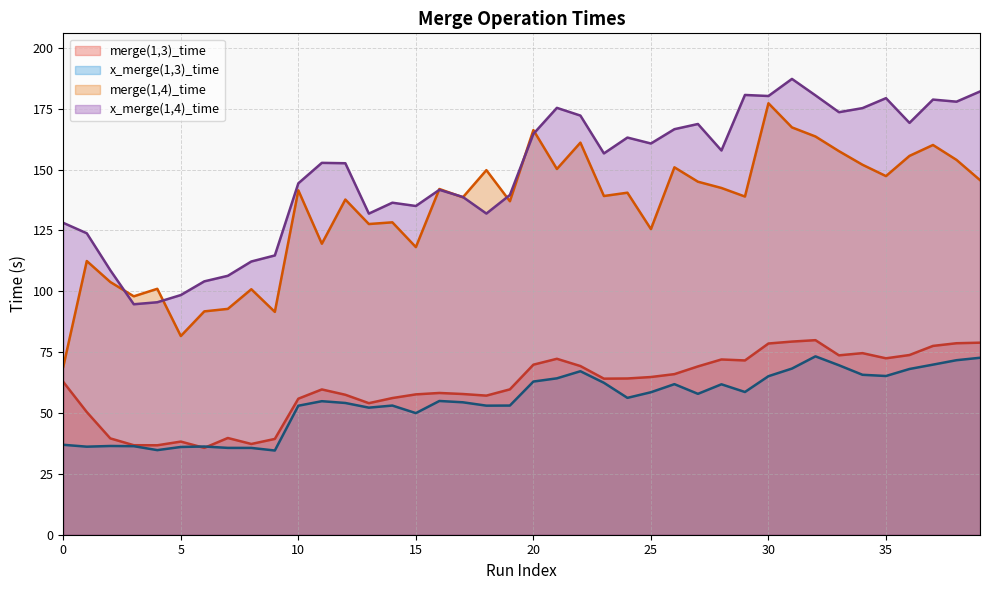

What is the value of the merge(1,4)_time point at the 32nd from the left?

167.3